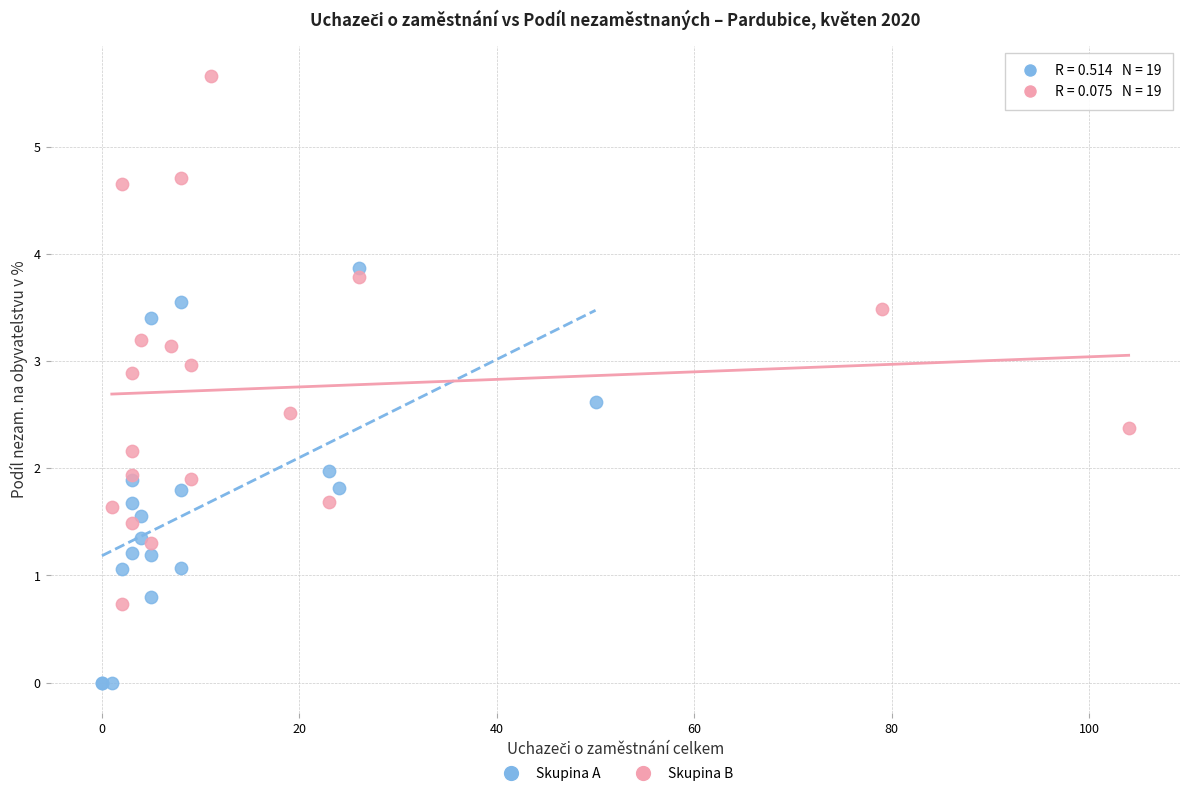

What are all the series names shown in the legend?

Skupina A, Skupina B